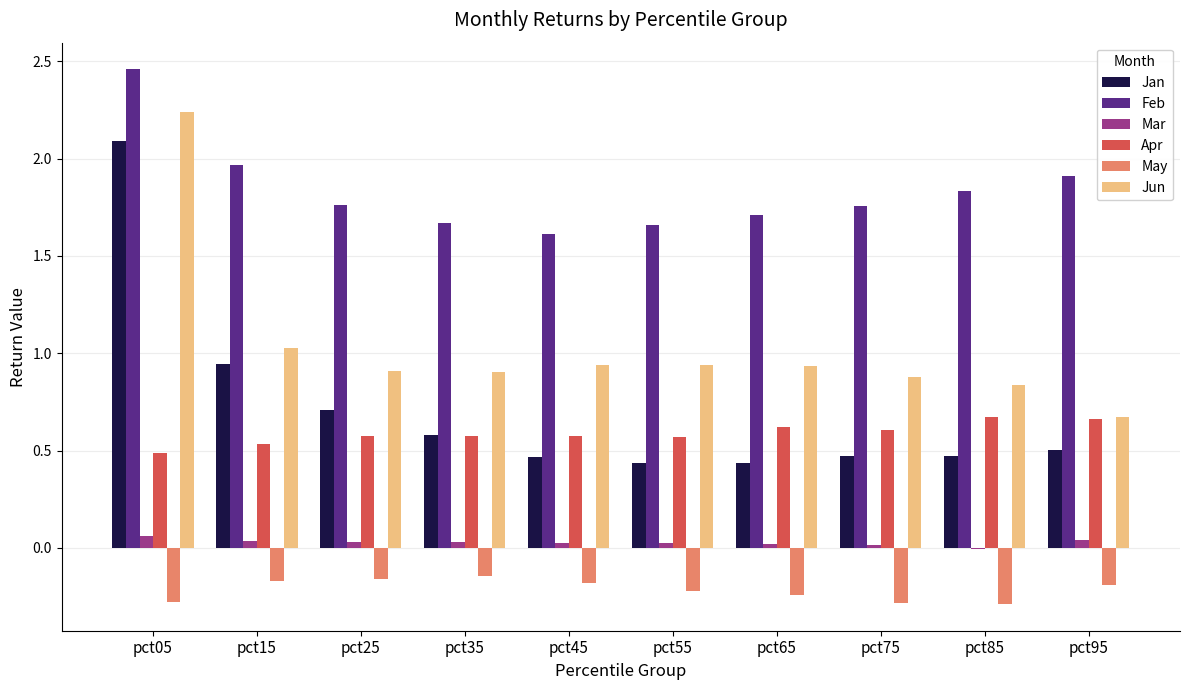

The Feb series shows 2.5 at pct55. True or false?

False